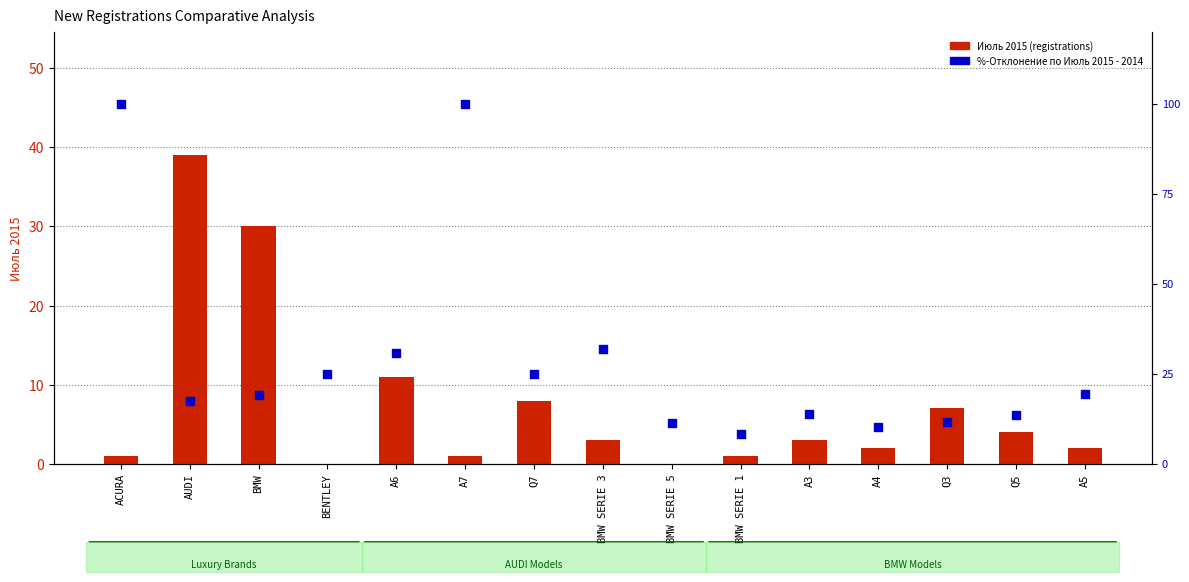

What are all the series names shown in the legend?

Июль 2015 (registrations), %-Отклонение по Июль 2015 - 2014